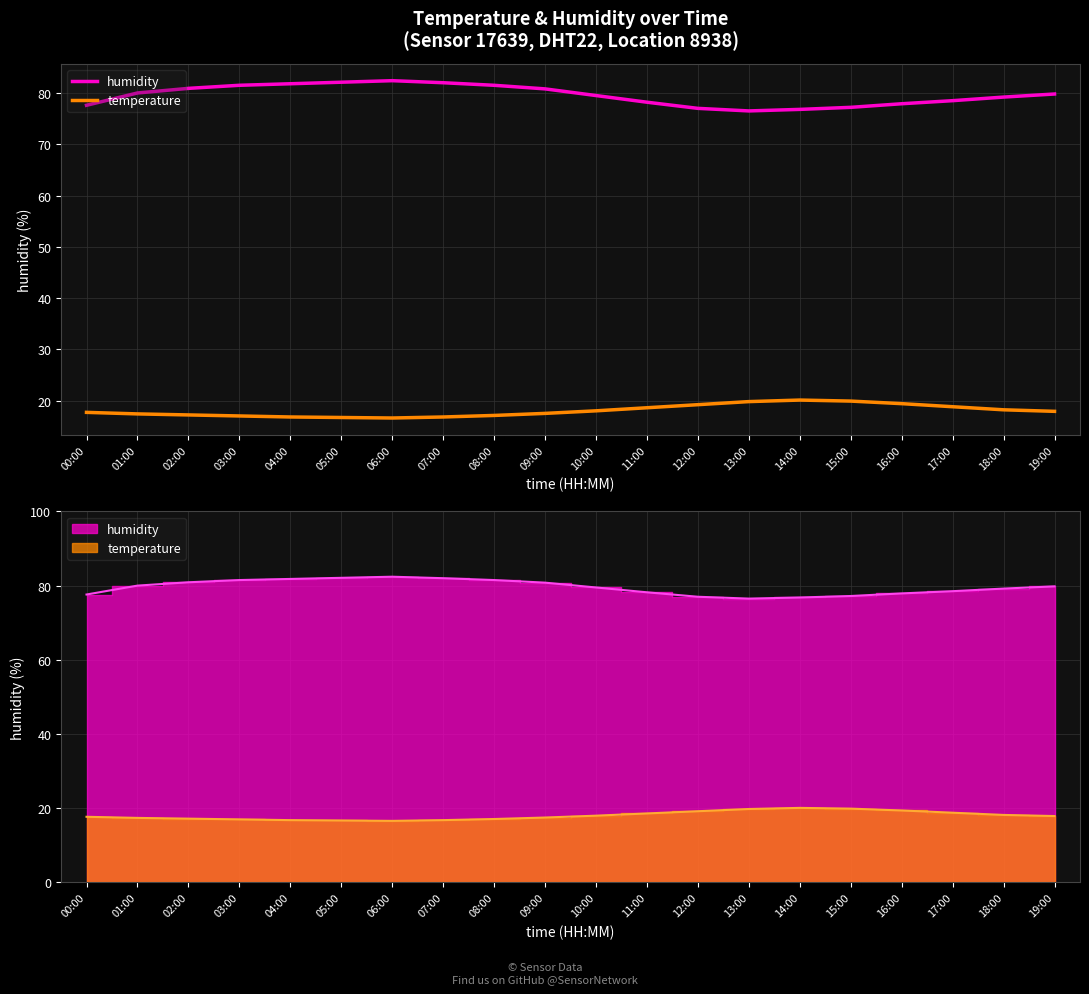

True or false: temperature and humidity intersect in this chart.

False